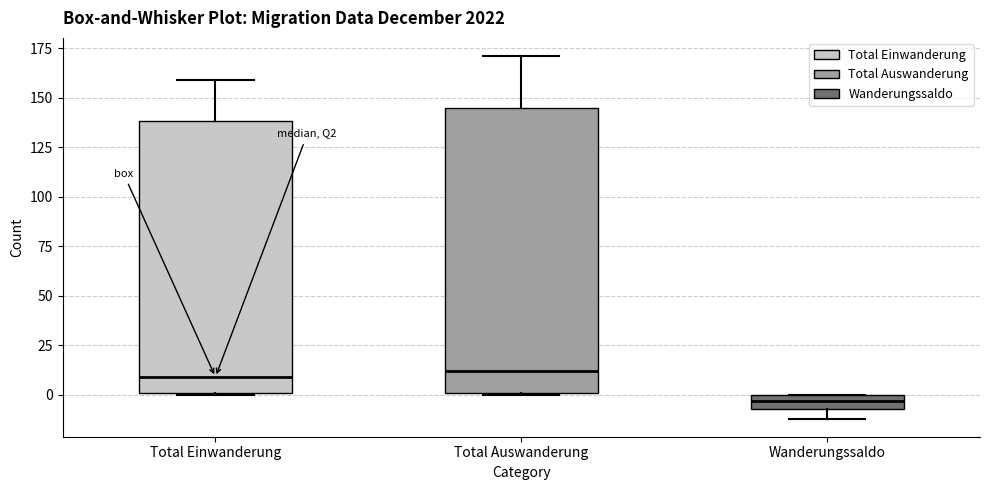

Comparing the boxes themselves (not the whiskers), which one is the tallest?

Total Auswanderung